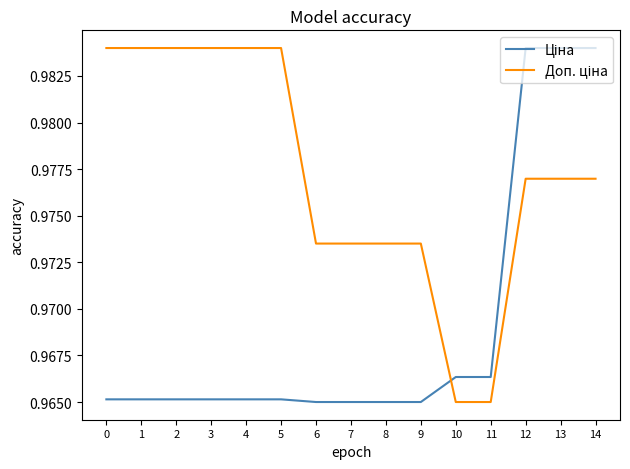

How many lines are shown in the chart?

2